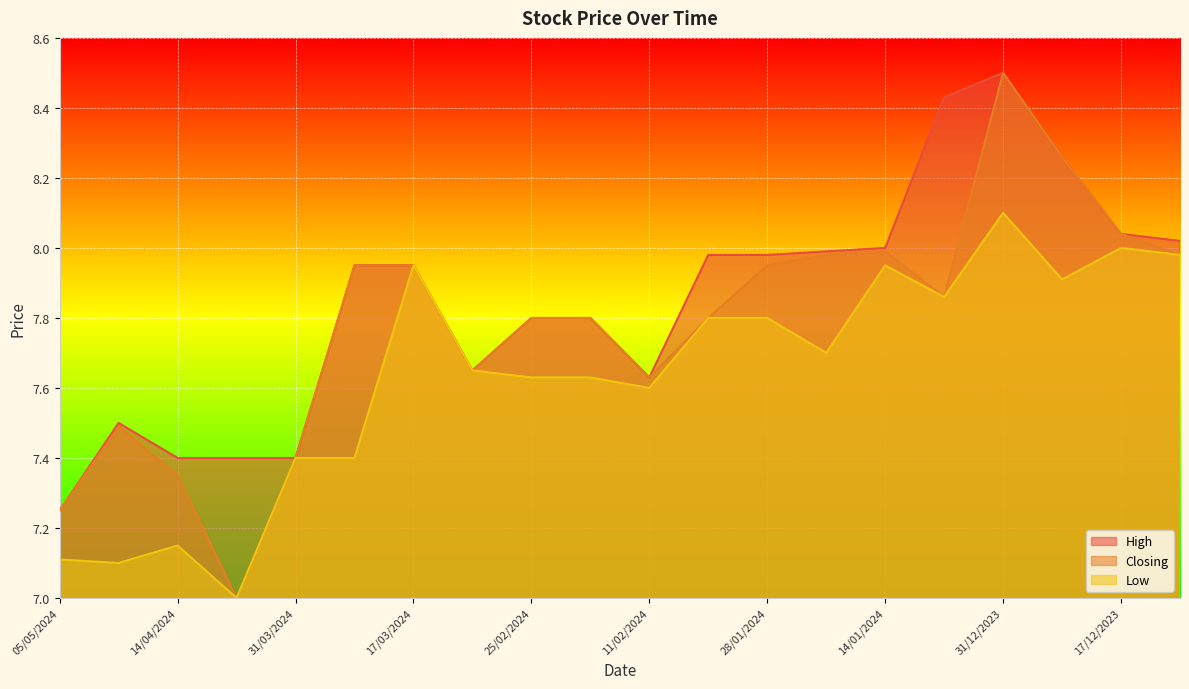

Is it true that High equals 7.7 at 03/03/2024?

True